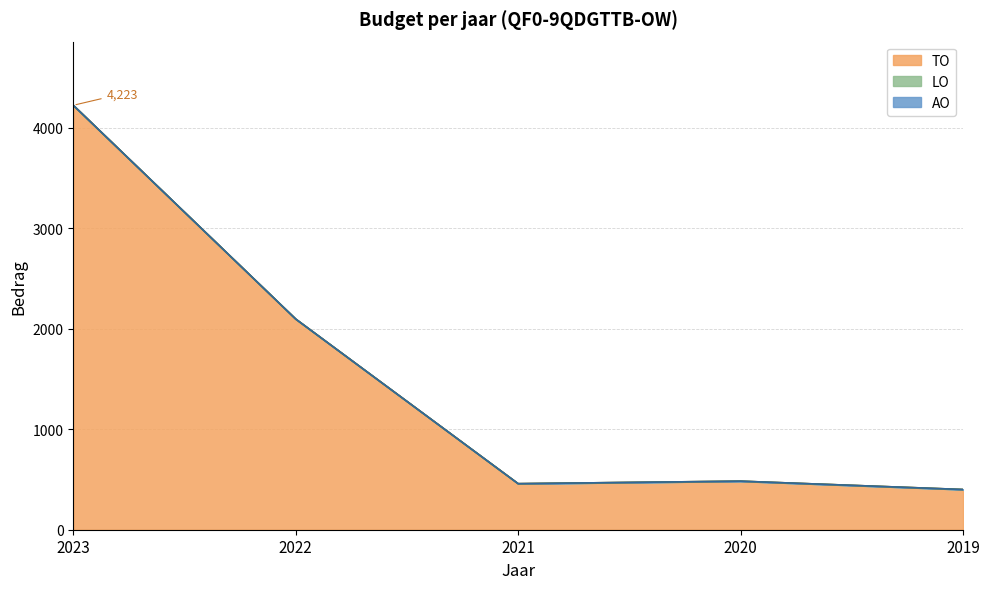

Is it true that TO equals 620 at 2019?

False